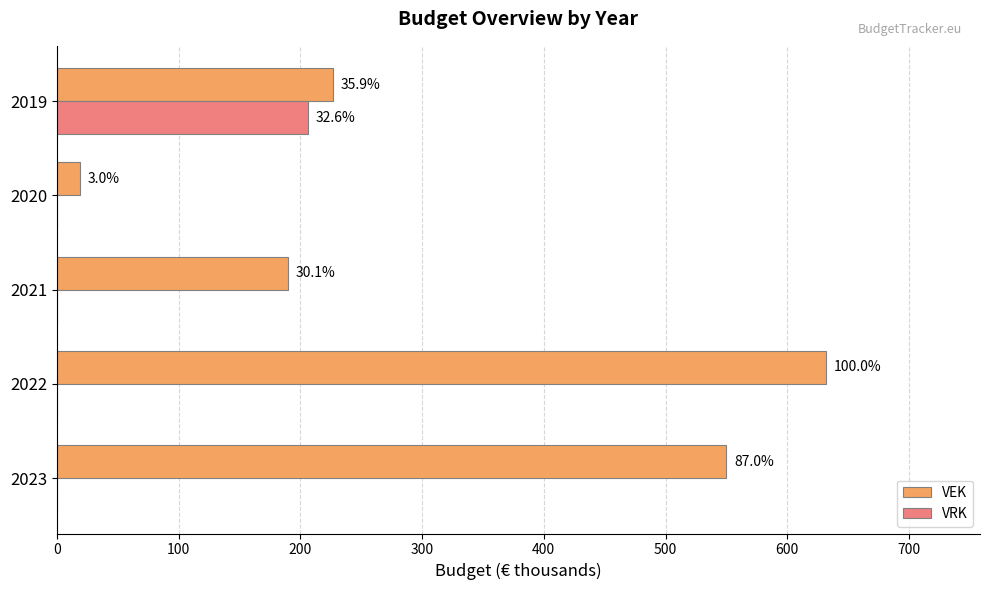

What are all the series names shown in the legend?

VEK, VRK